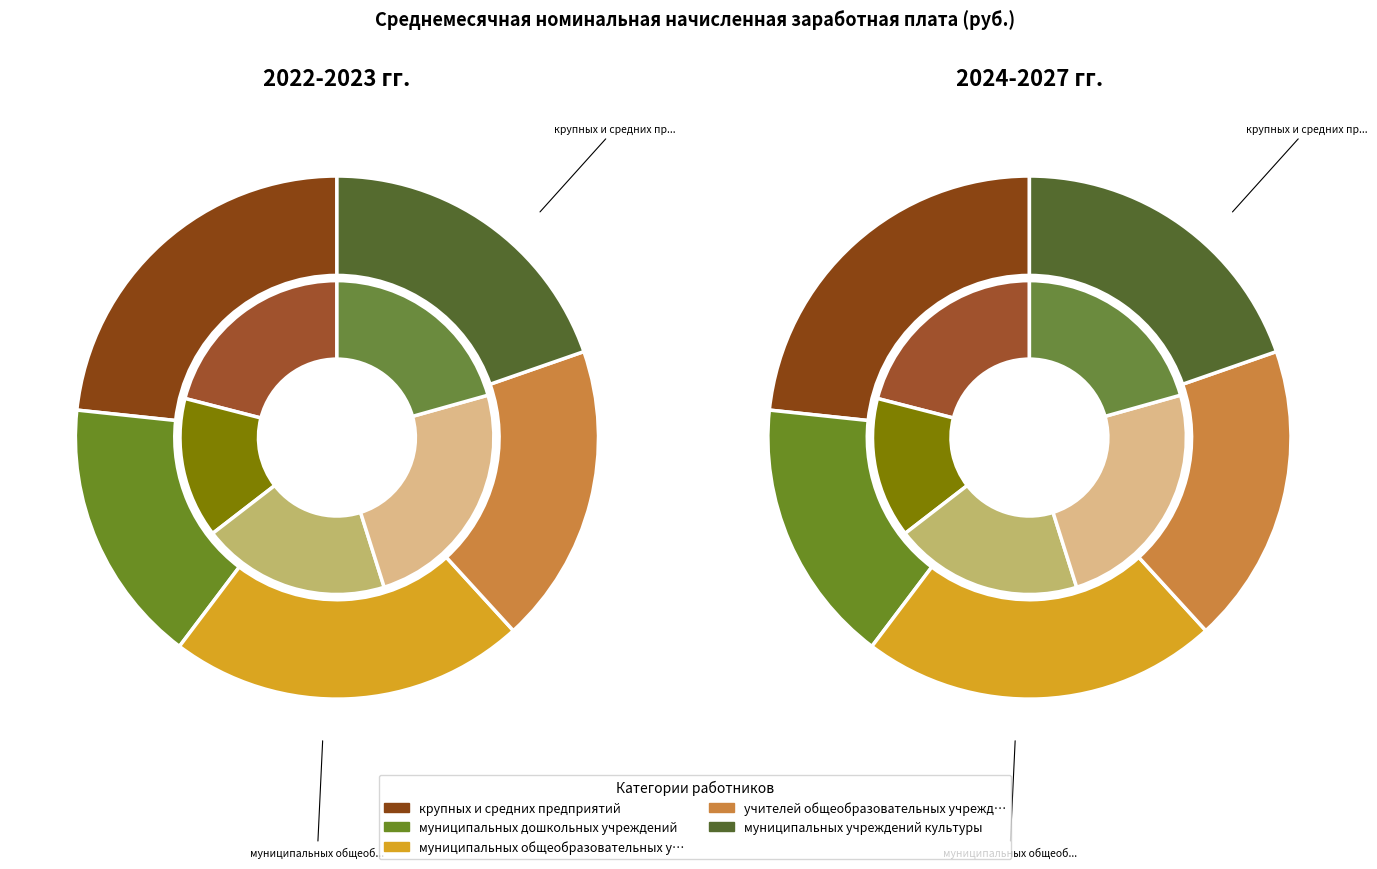

What is the difference between the highest and lowest values at 5?

15000.0